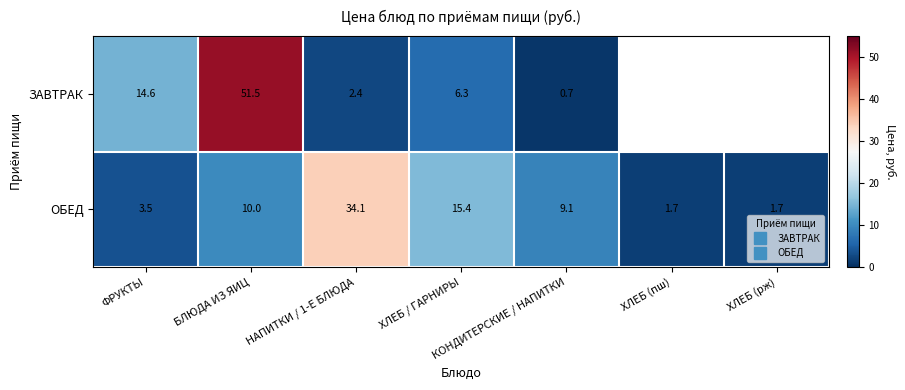

At which category is the sum across all series the highest?

БЛЮДА ИЗ ЯИЦ